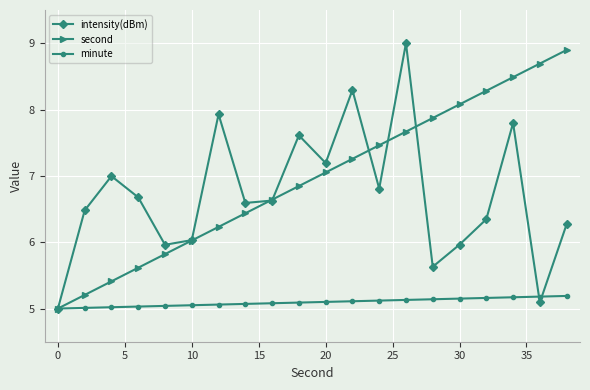

Which series has the largest total across all categories?

second